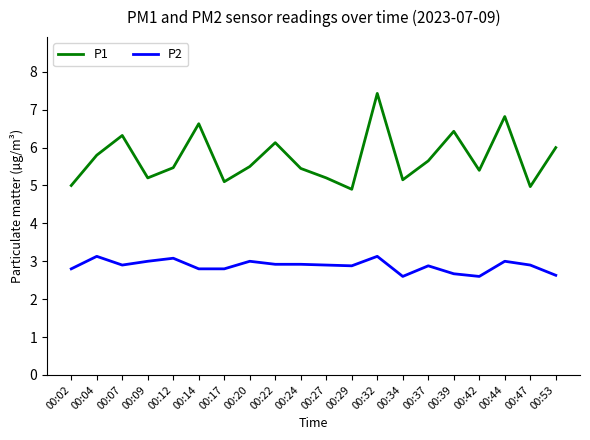

True or false: P2 and P1 cross at least once.

False